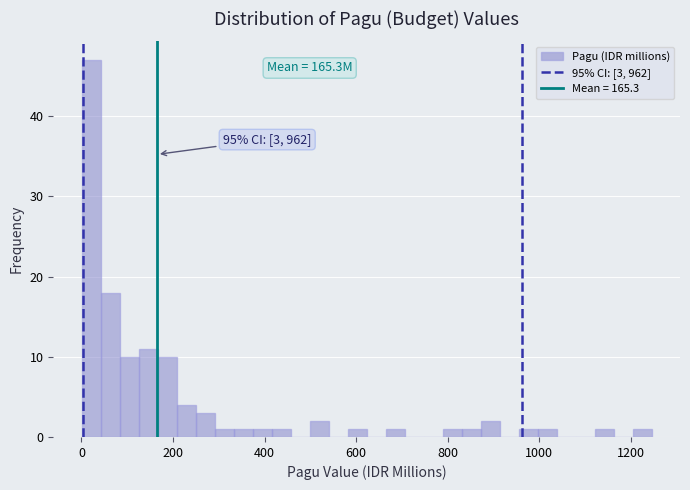

Around what value on the x-axis is the tallest bar? Give the approximate position of its centre, as read against the axis.

20